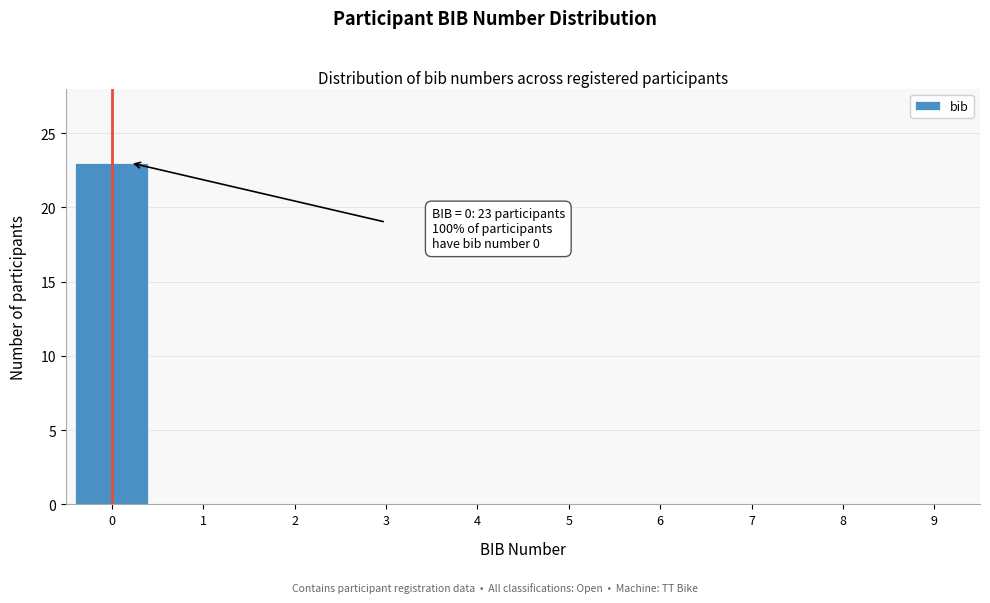

Reading right to left, transcribe all the data shown in this chart.

9=0	8=0	7=0	6=0	5=0	4=0	3=0	2=0	1=0	0=23